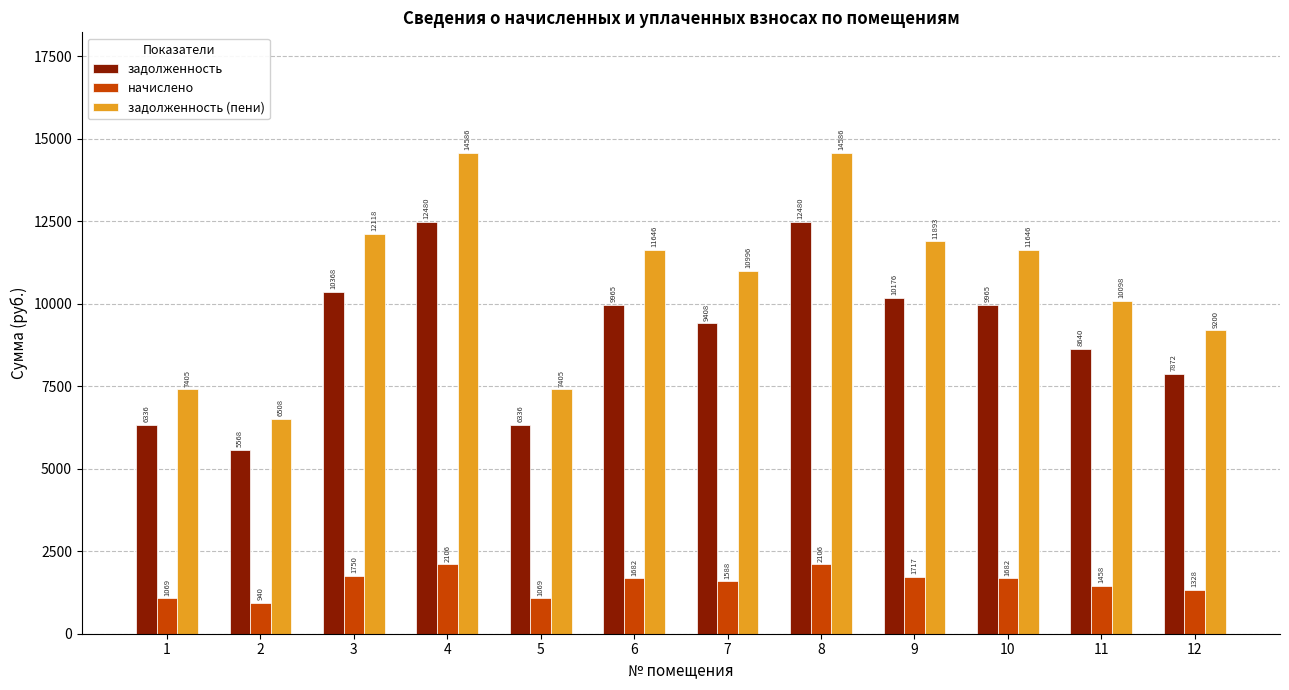

How many groups of bars are there?

12